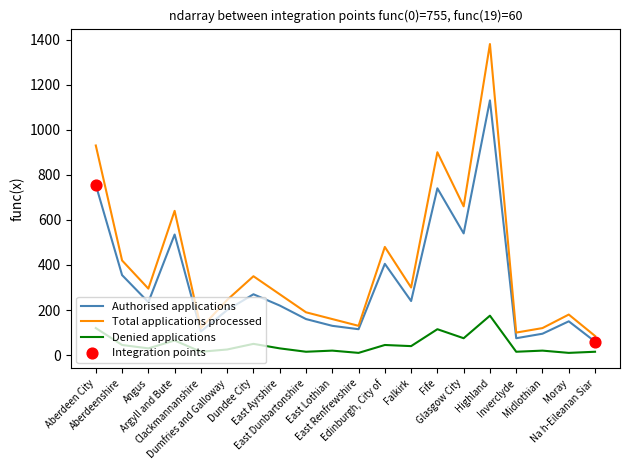

At how many categories does at least one series exceed 457?

6